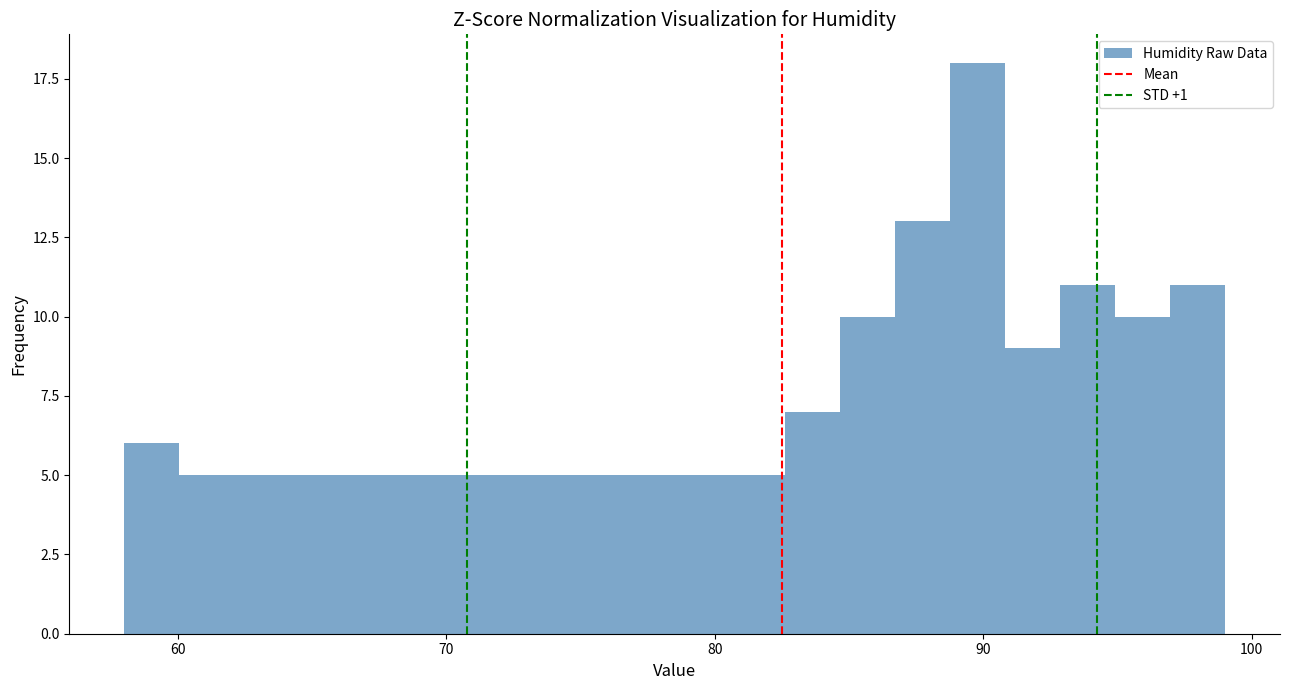

Around what value on the x-axis is the tallest bar? Give the approximate position of its centre, as read against the axis.

90